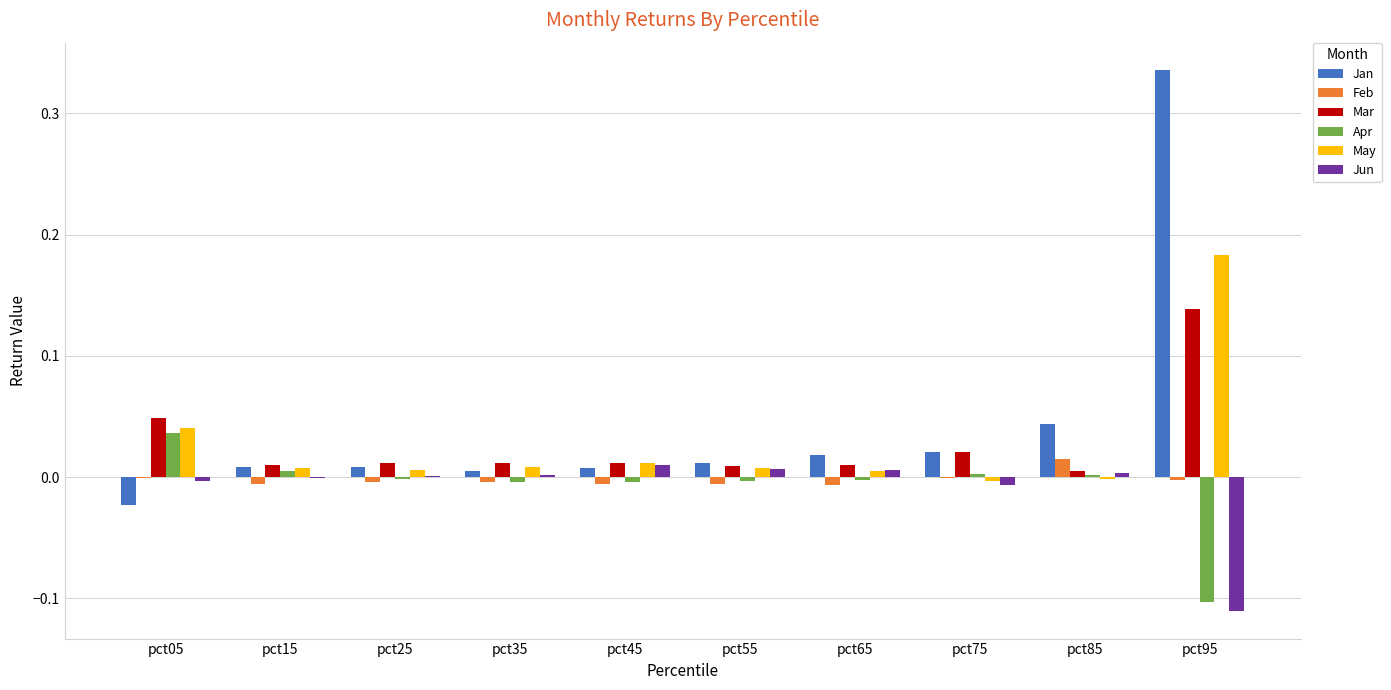

Is it true that Mar equals 0.0 at pct75?

True